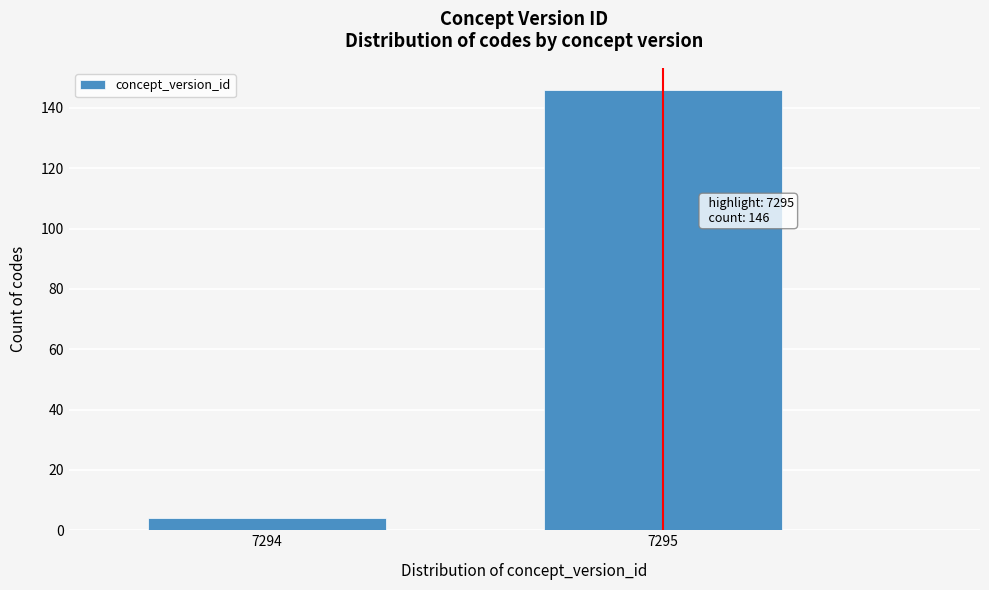

Reading left to right, transcribe all the data shown in this chart.

7294=4	7295=146